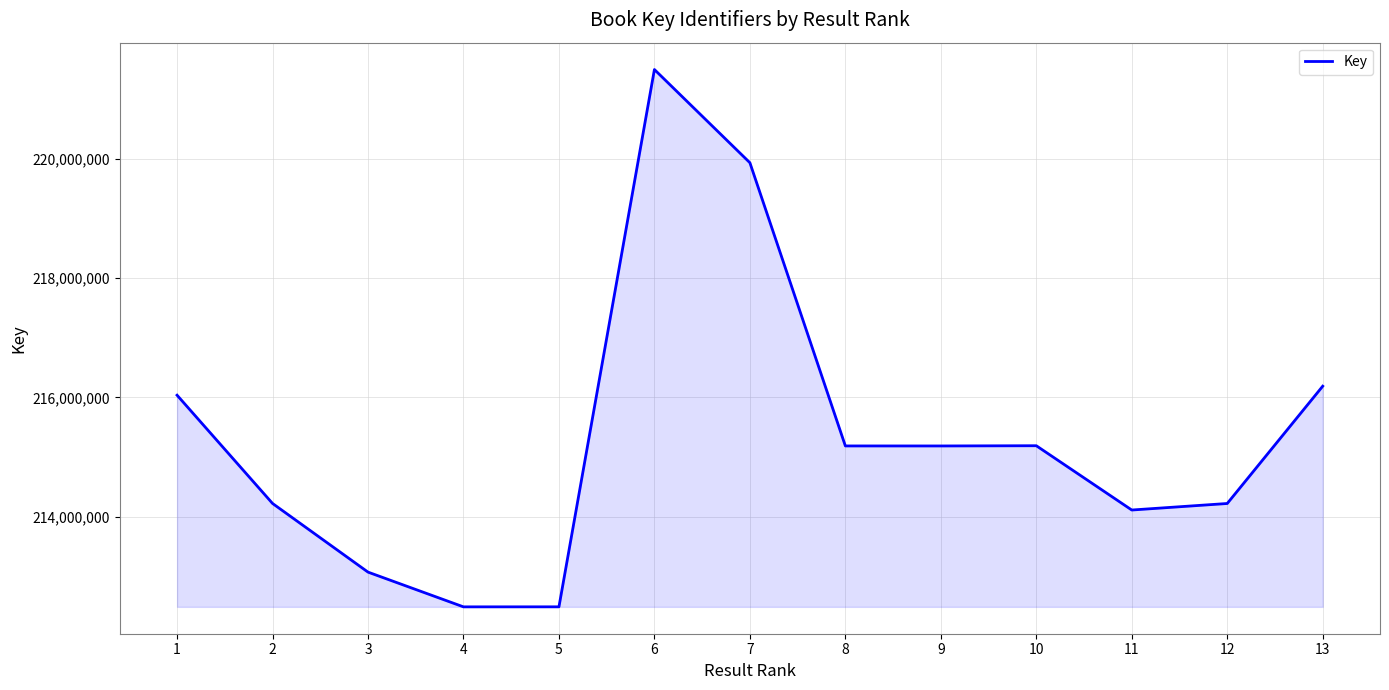

True or false: the data shows 212494295 at 5.

True